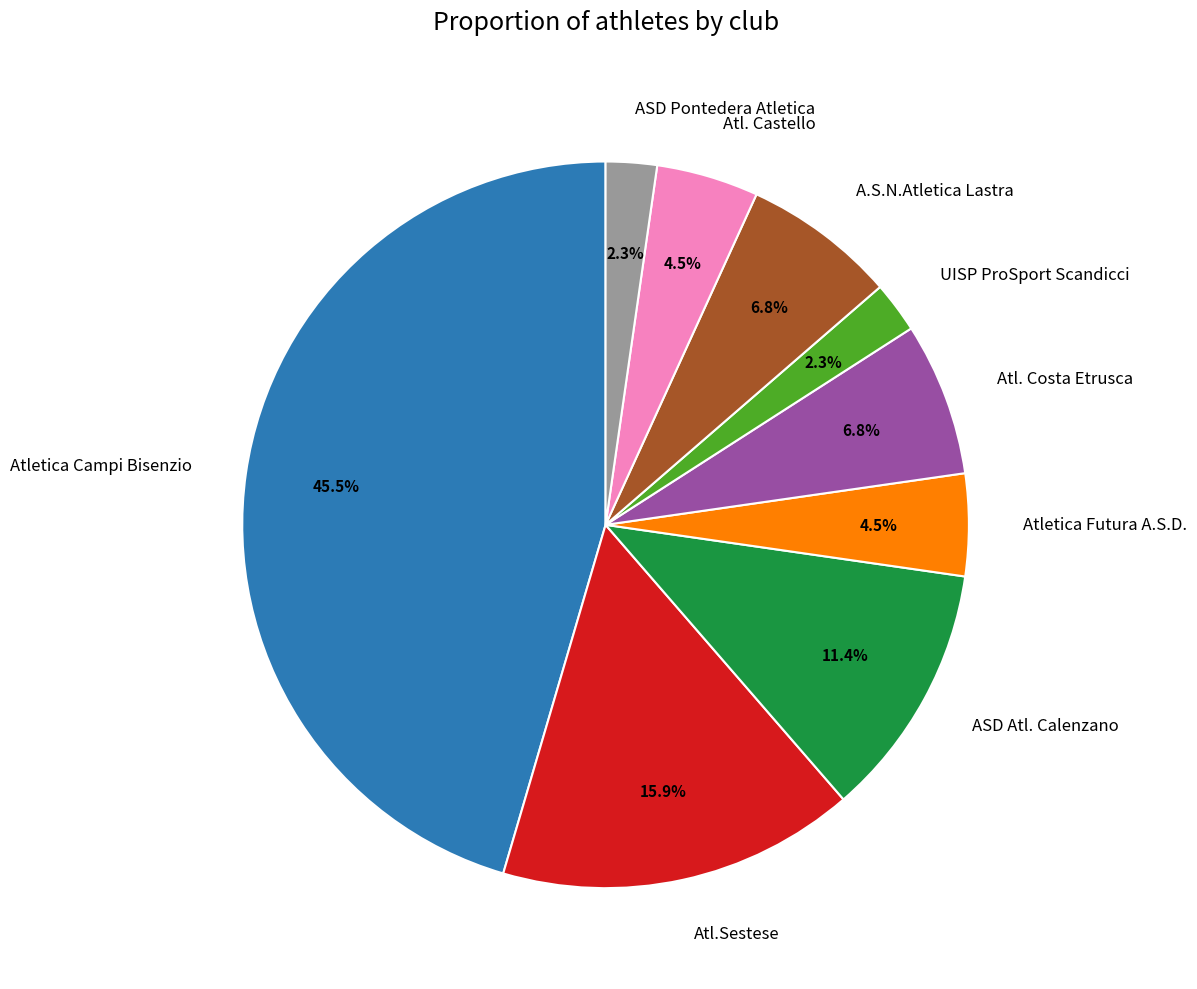

Which has a higher value, Atletica Campi Bisenzio or A.S.N.Atletica Lastra?

Atletica Campi Bisenzio